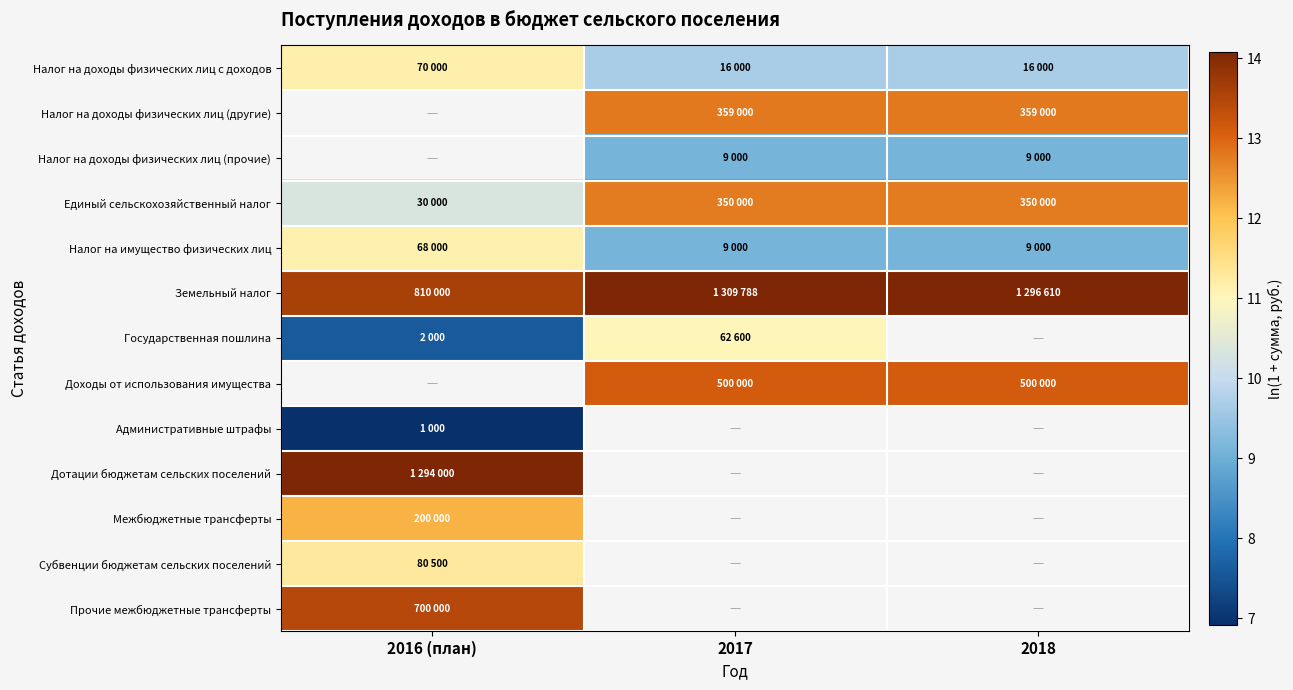

Which label corresponds to the largest value in the chart?

2017